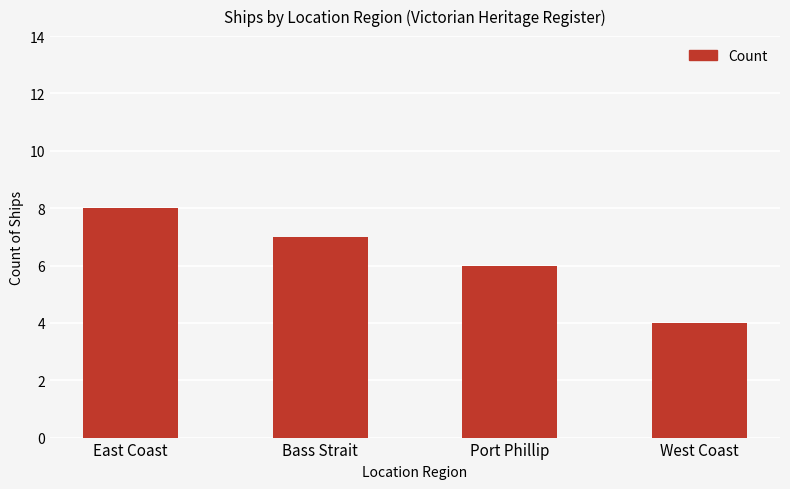

Rank the categories by value from lowest to highest.

West Coast, Port Phillip, Bass Strait, East Coast